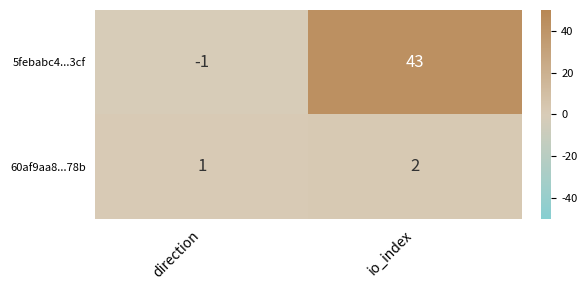

What is the maximum value shown in the chart?

43